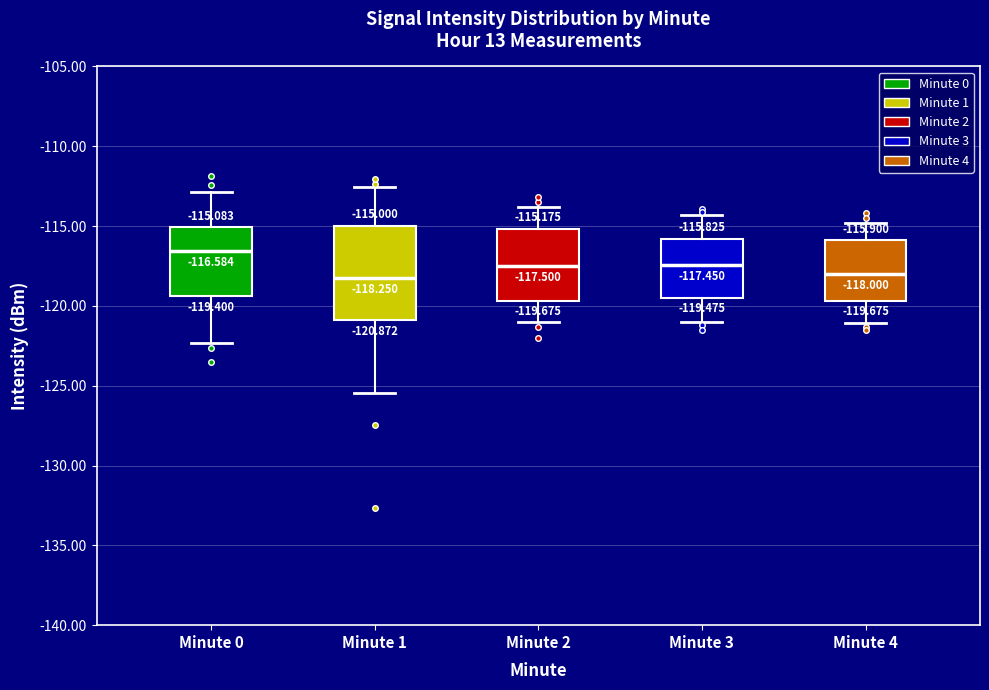

Comparing the boxes themselves (not the whiskers), which one is the tallest?

Minute 1